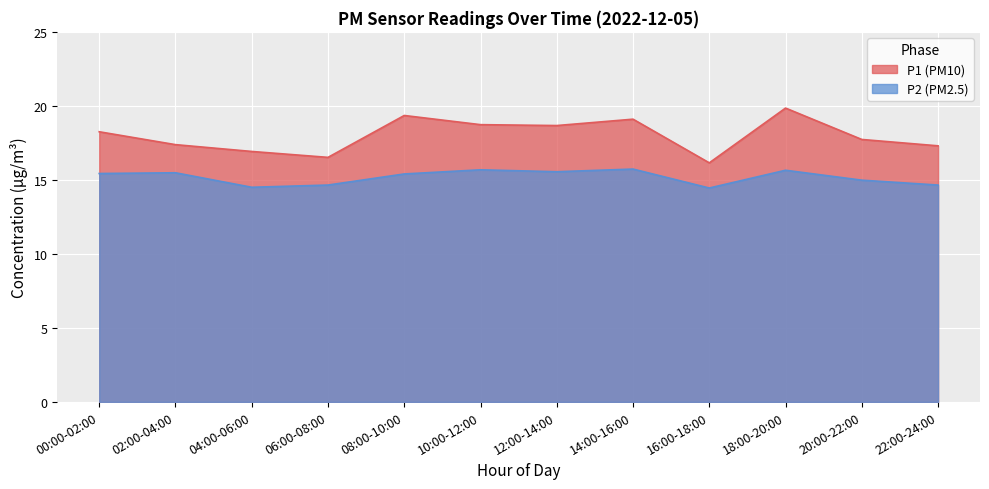

What is the difference between the highest and lowest values at 18:00-20:00?

4.2